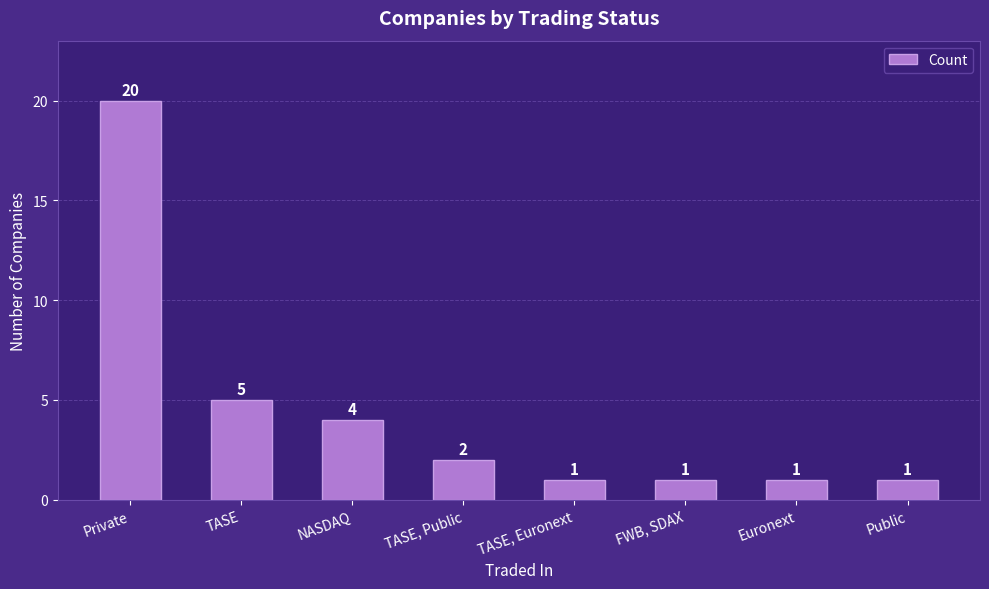

What is the sum of the values at Euronext and TASE, Euronext?

2